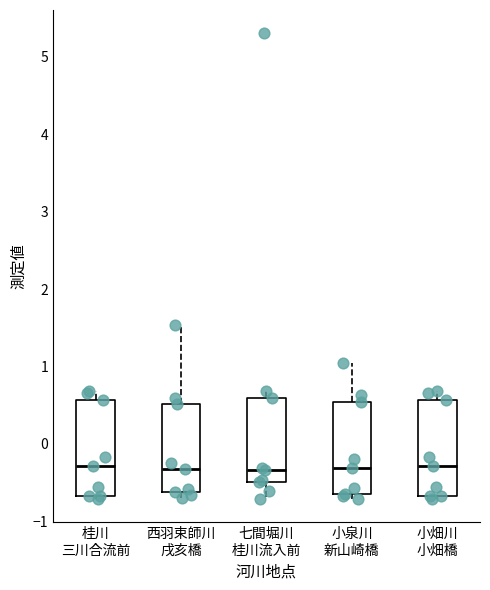

Reading left to right, transcribe this box plot: for each box, give where its median line is, the range the box spans, and where its two whiskers end, as read against the y-axis. The values are not printed on the chart, so give them approximately, as read against the axis.

桂川 三川合流前: median -0.3, box -0.7 to 0.6, whiskers -0.7 (just below the box's lower edge) to 0.7
西羽束師川 戌亥橋: median -0.3, box -0.6 to 0.5, whiskers -0.7 to 1.5
七間堀川 桂川流入前: median -0.3, box -0.5 to 0.6, whiskers -0.7 to 0.7
小泉川 新山崎橋: median -0.3, box -0.6 to 0.5, whiskers -0.7 to 1.0
小畑川 小畑橋: median -0.3, box -0.7 to 0.6, whiskers -0.7 (just below the box's lower edge) to 0.7